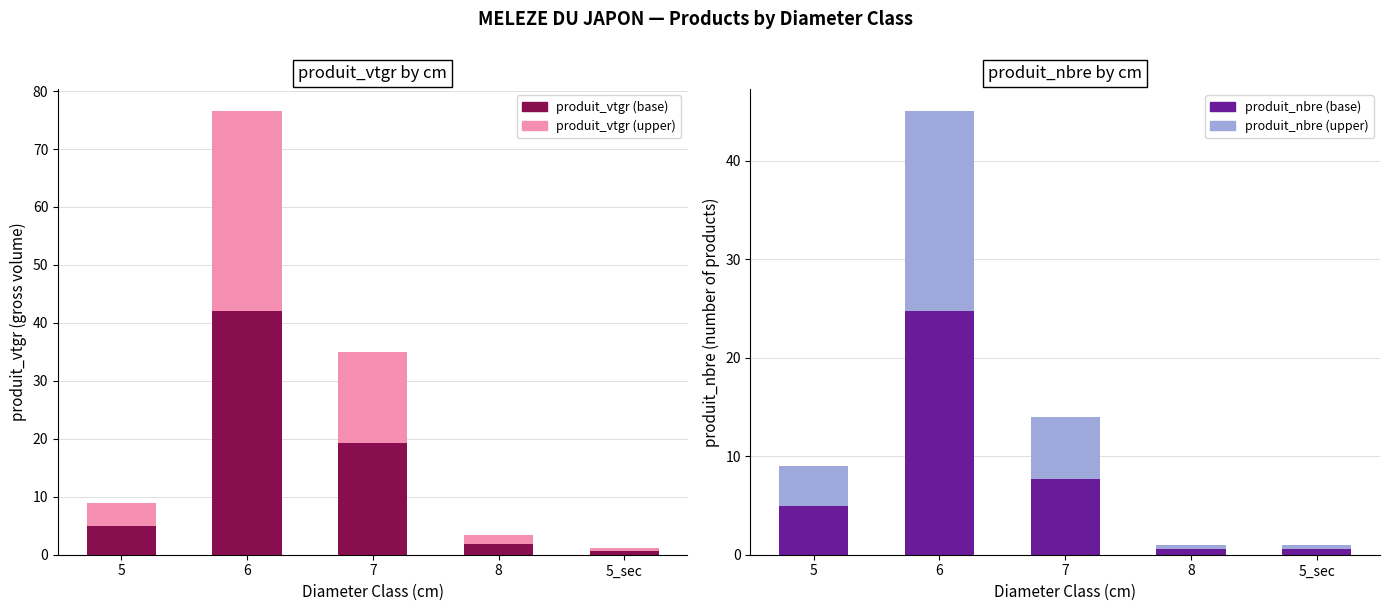

At which category is the sum across all series the highest?

6